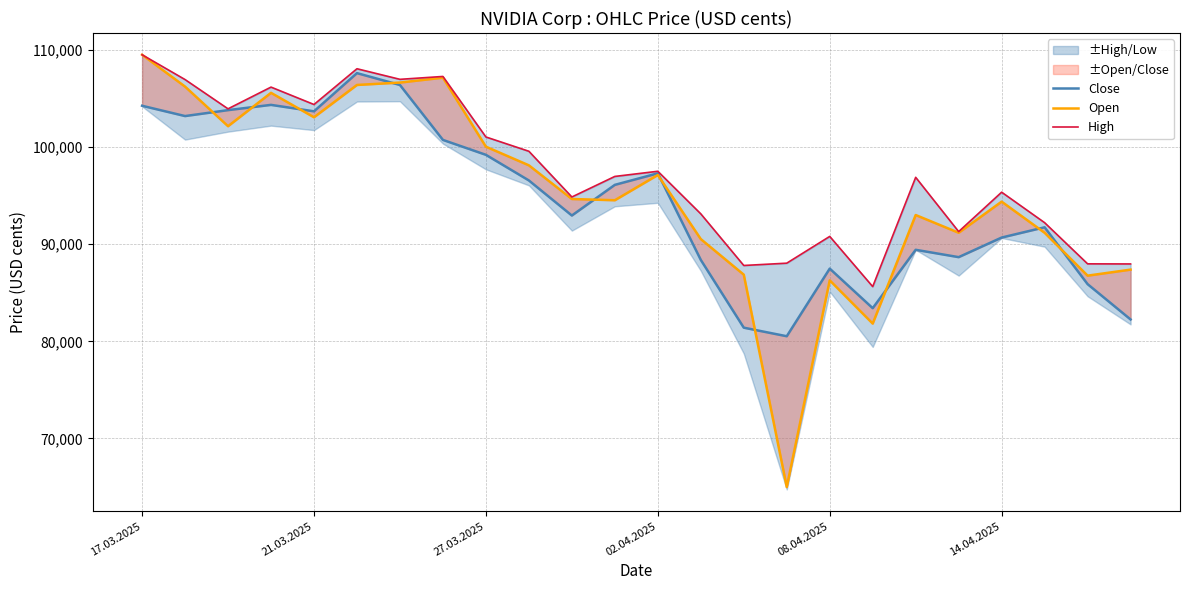

Does the chart have visible grid lines?

Yes